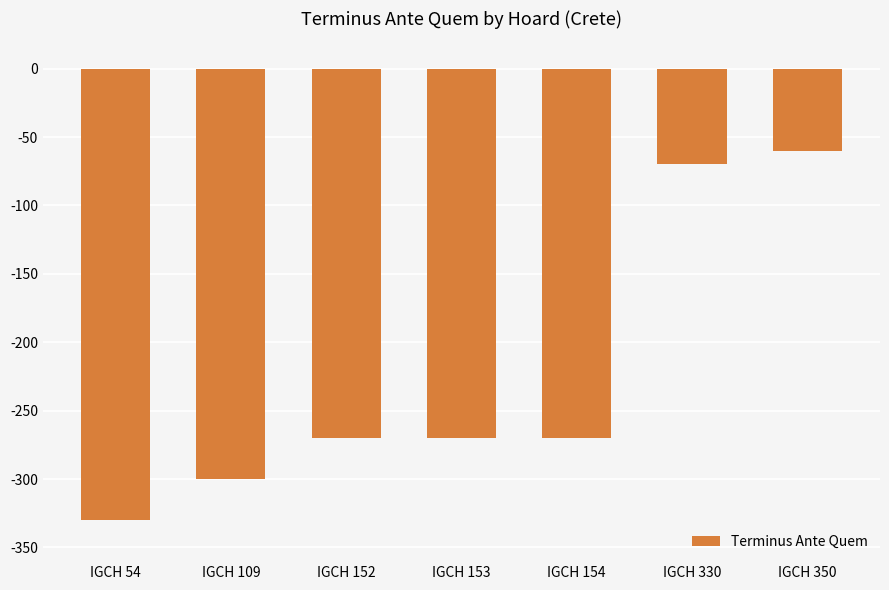

Count the number of data series in this chart.

1